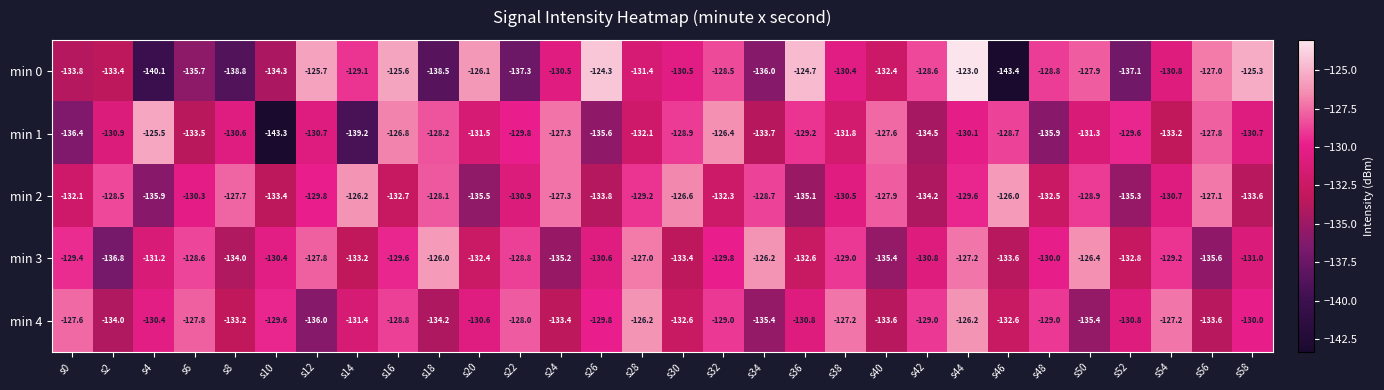

What is the spread (max minus min) of values at s34?

9.8